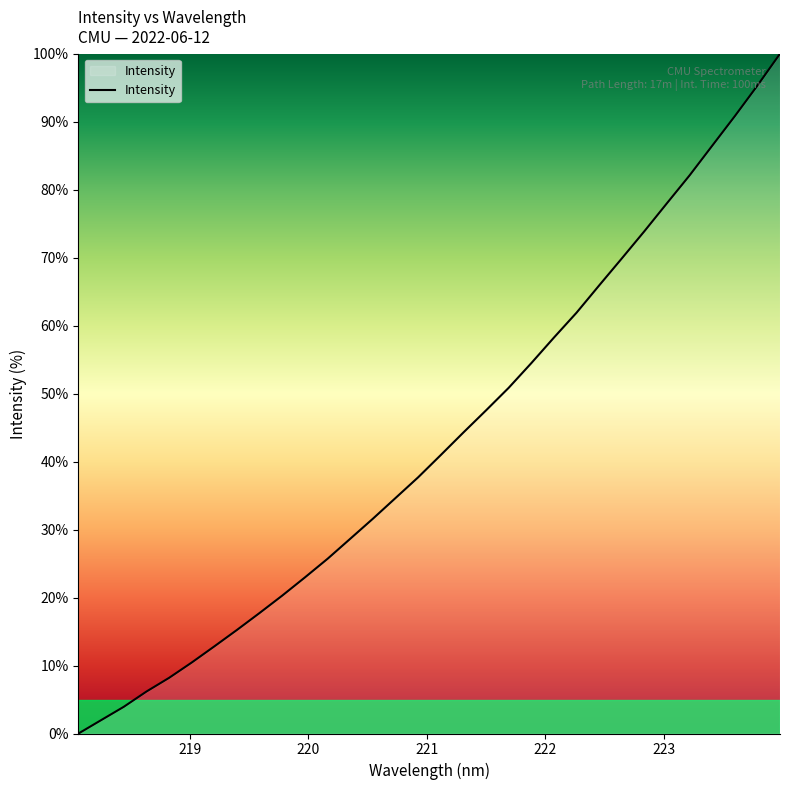

What is the difference between the maximum and minimum values?

100.0